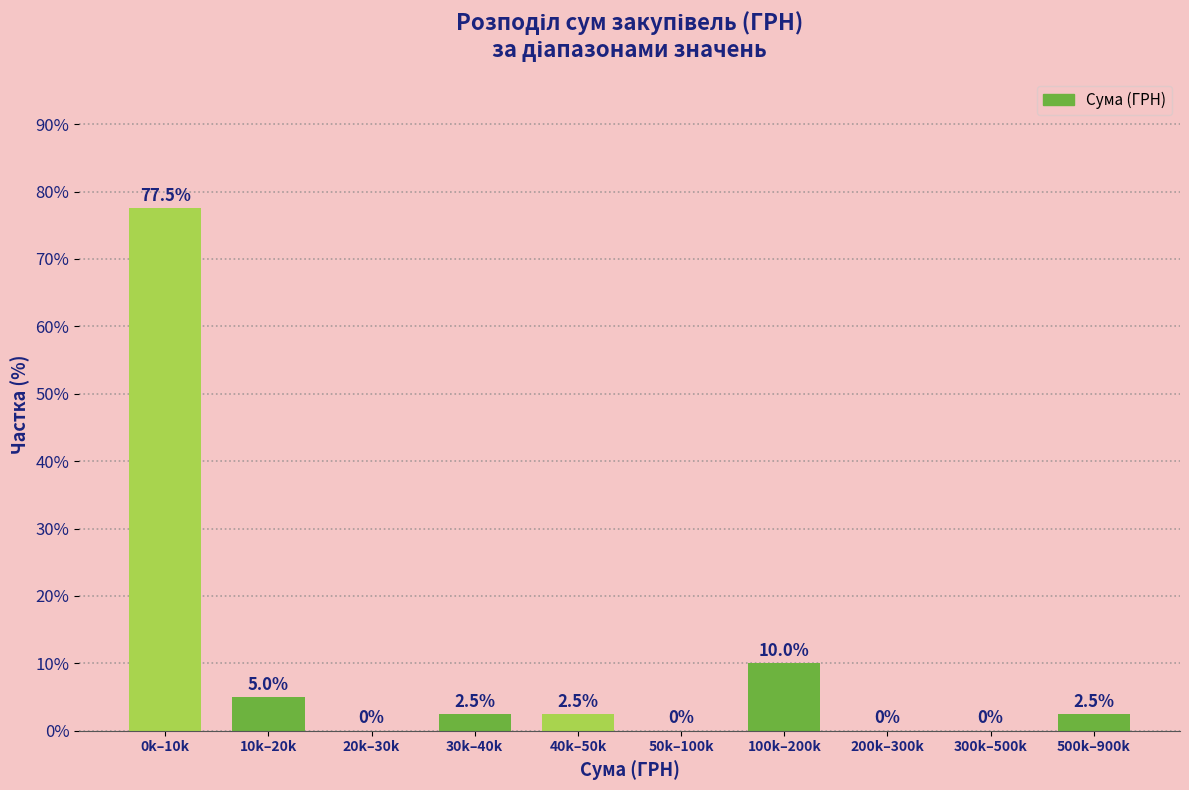

Reading right to left, what are all the values shown in this chart?

500k–900k=2.5	300k–500k=0.0	200k–300k=0.0	100k–200k=10.0	50k–100k=0.0	40k–50k=2.5	30k–40k=2.5	20k–30k=0.0	10k–20k=5.0	0k–10k=77.5